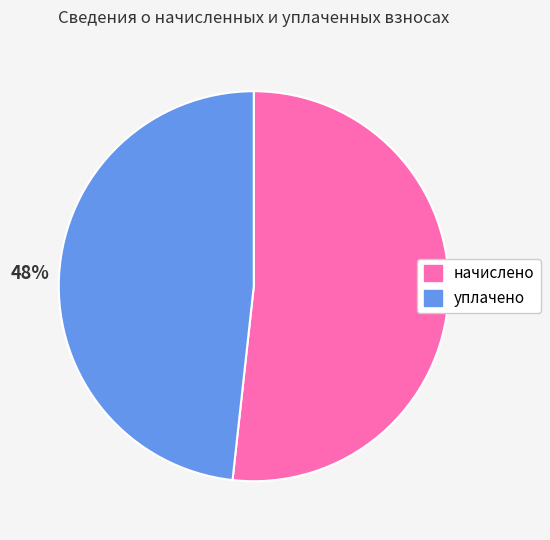

The начислено slice represents 52% of the pie. True or false?

True